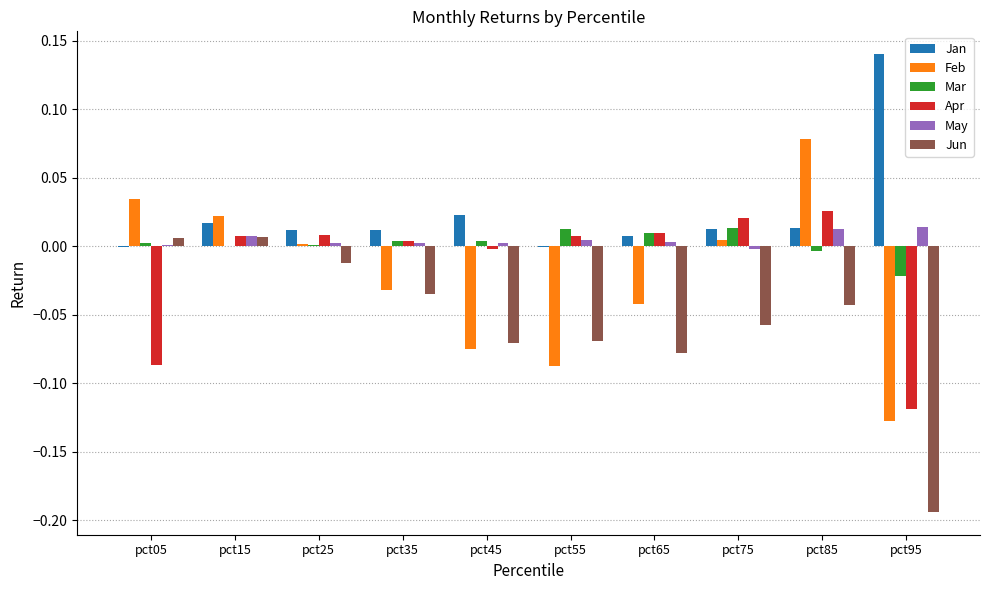

At which category does the chart reach its peak across all series?

pct95